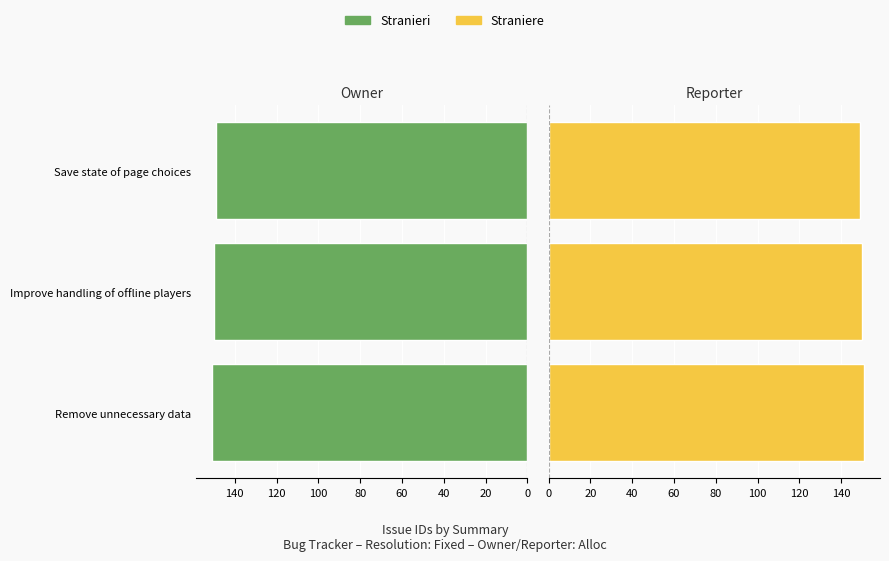

Rank the series at Save state of page choices from lowest to highest value.

Stranieri, Straniere